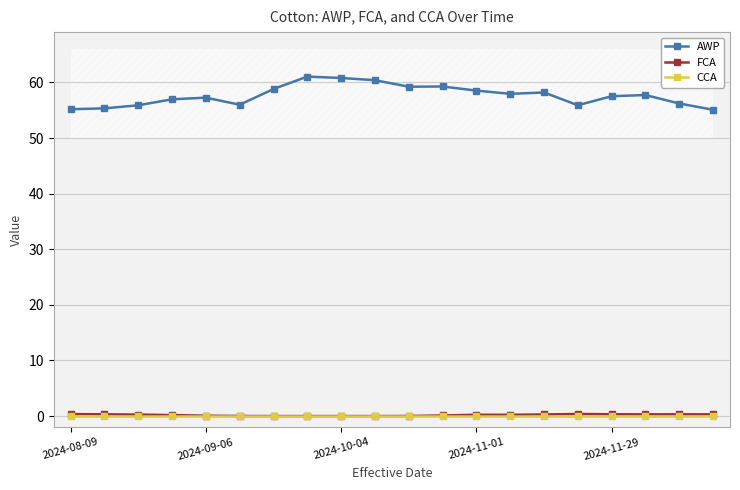

Which series has the largest total across all categories?

AWP